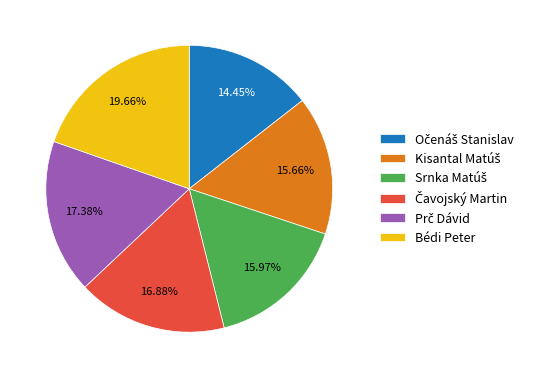

Which category has the biggest portion of the pie?

Bédi Peter